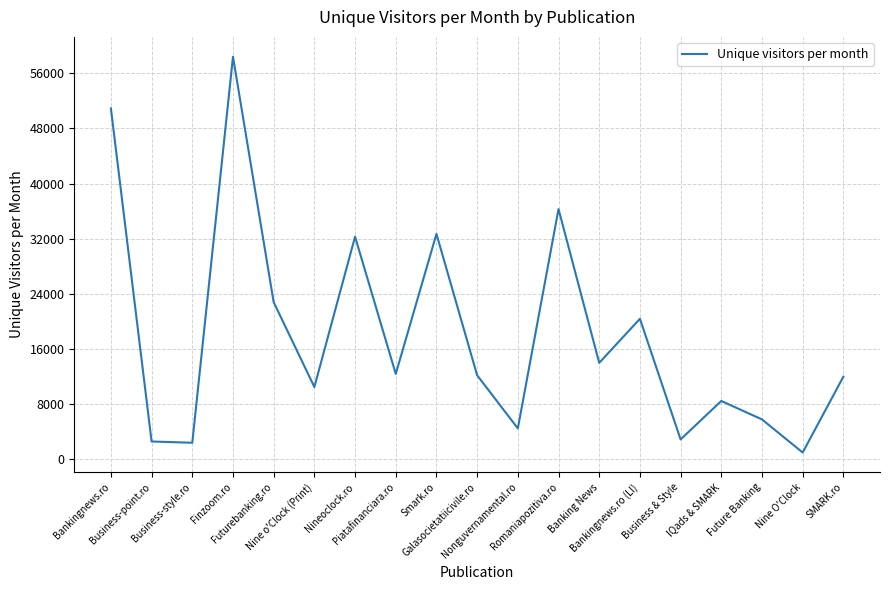

Is this an area chart (filled region under the line)?

No